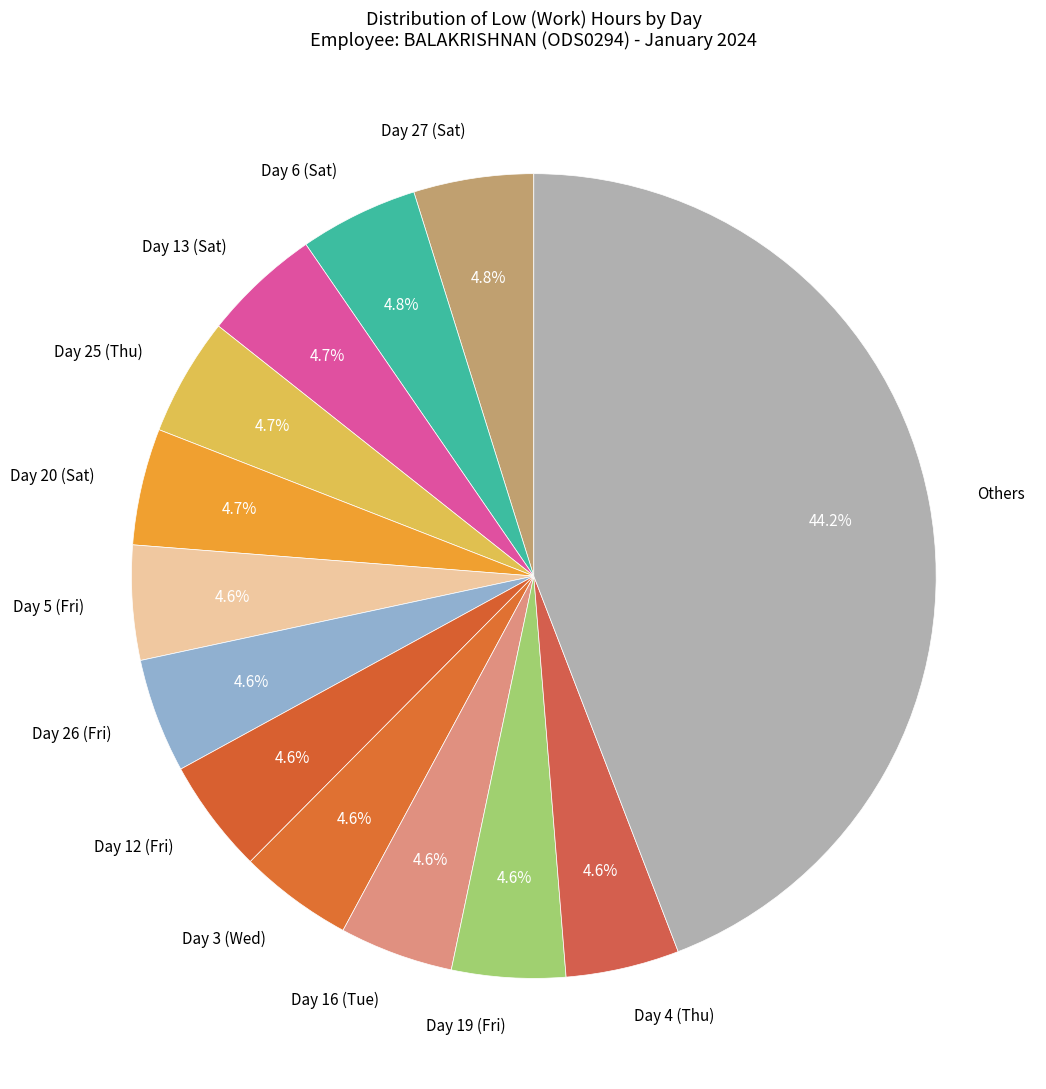

Approximately how many times larger is the value at Day 26 (Fri) compared to Day 20 (Sat)?

1.0